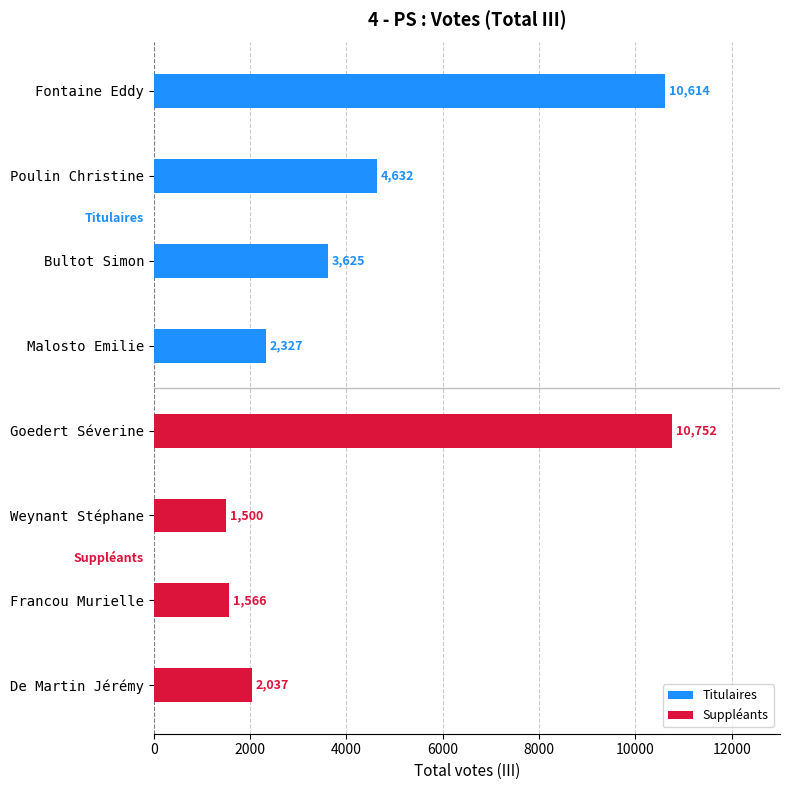

Count the number of data series in this chart.

2